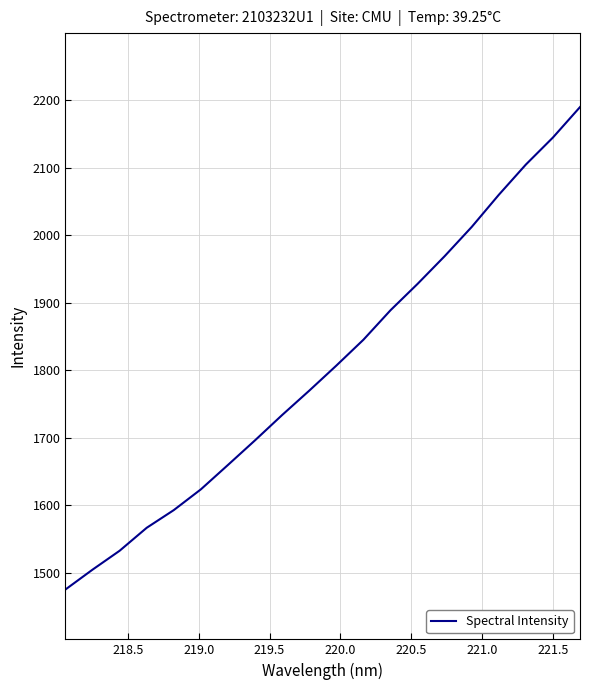

What is the difference between the maximum and minimum values?

714.2